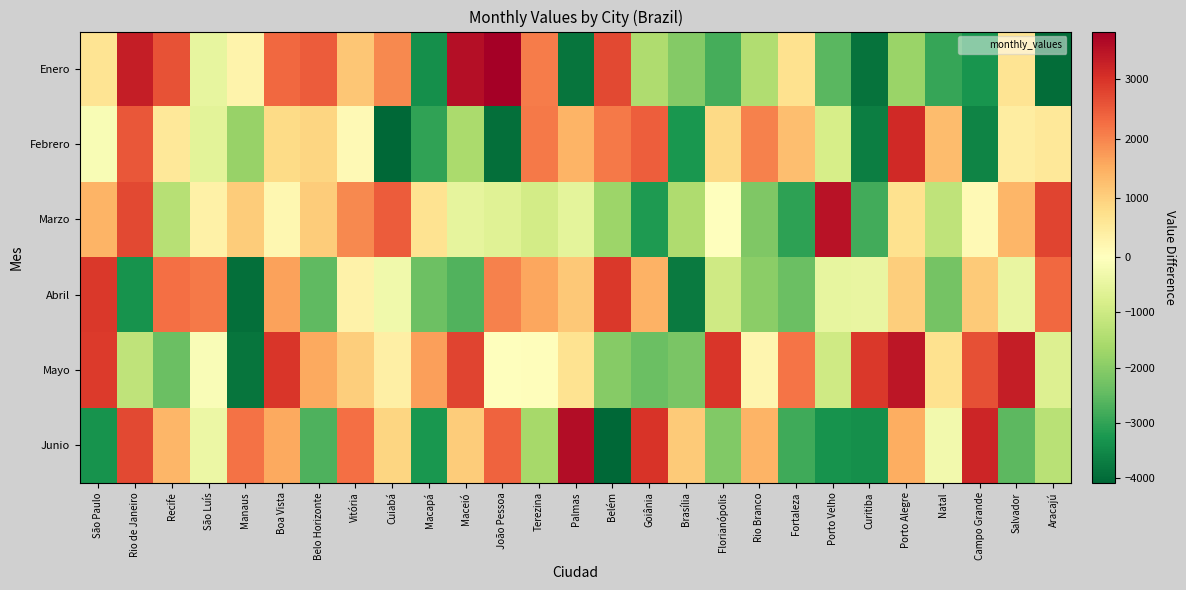

What is the spread (max minus min) of values at Florianópolis?

5746.0